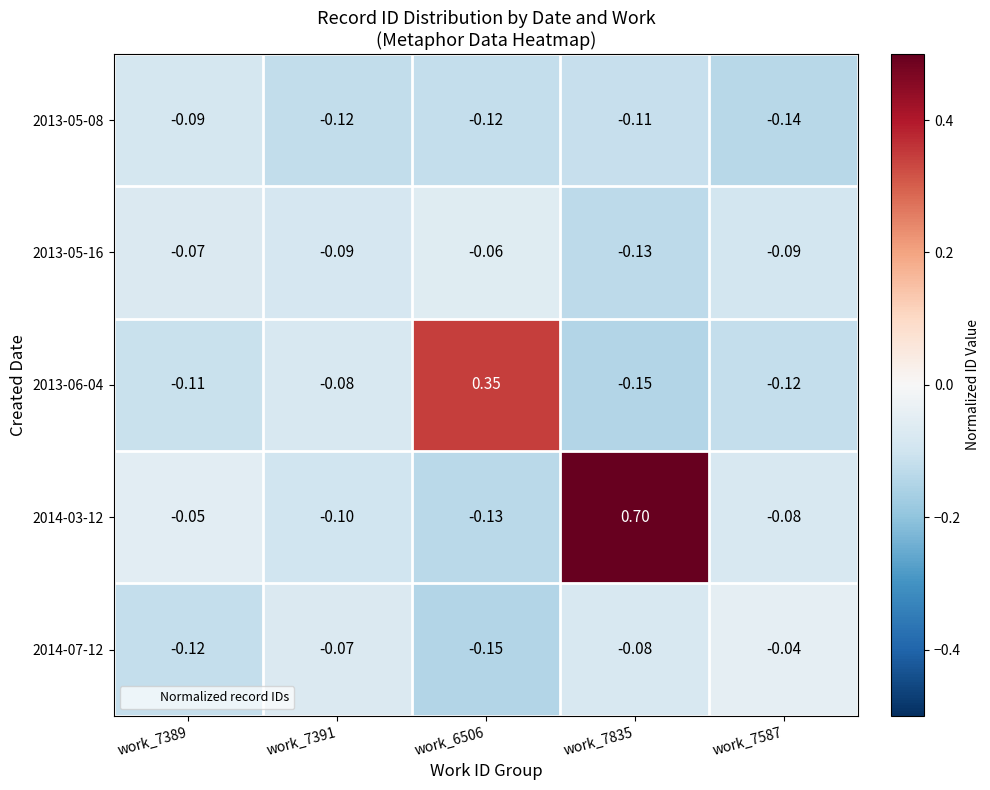

Is the value of 2013-06-04 at work_7391 greater than the value of 2014-07-12 at work_7389?

Yes